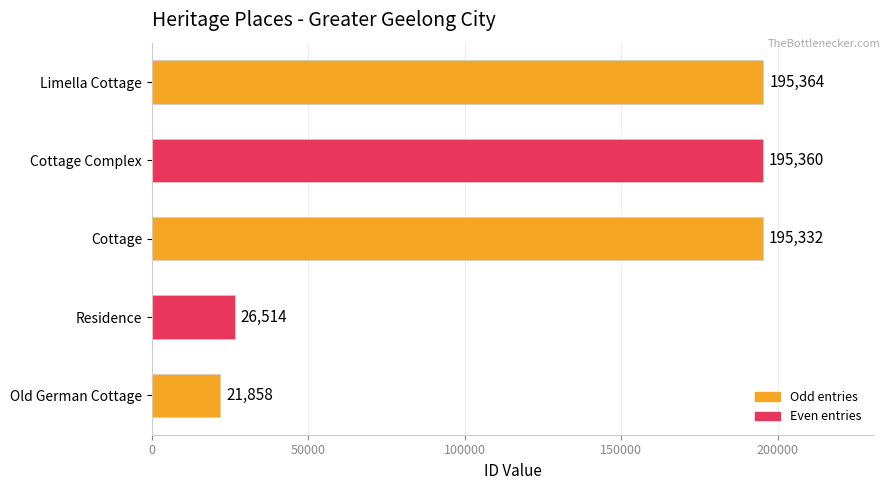

Count the number of data series in this chart.

1